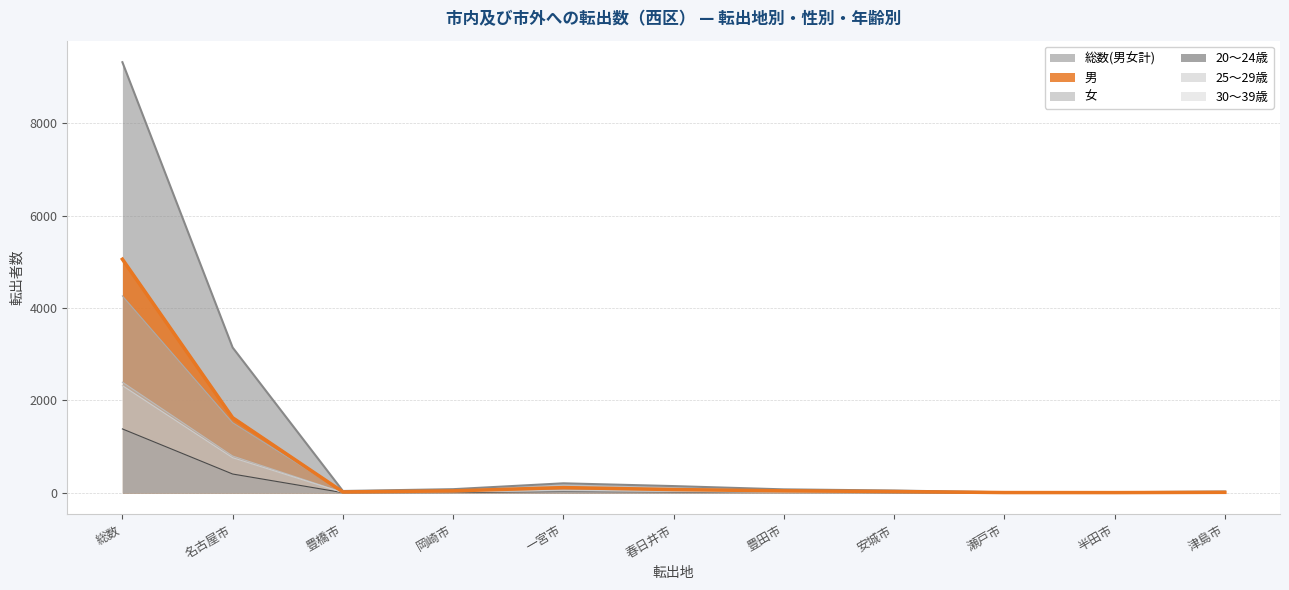

Which series has the widest spread of values?

総数(男女計)